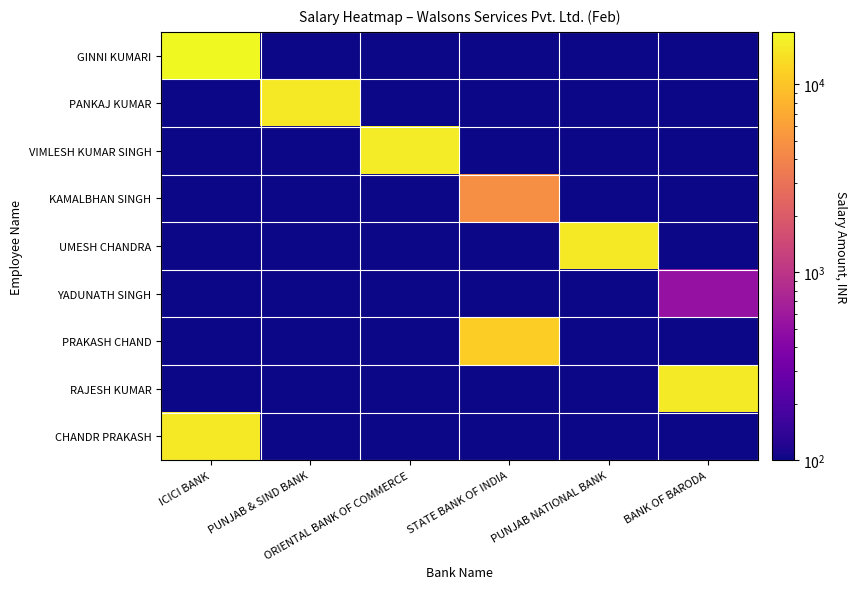

Which series changed the most between STATE BANK OF INDIA and BANK OF BARODA?

RAJESH KUMAR